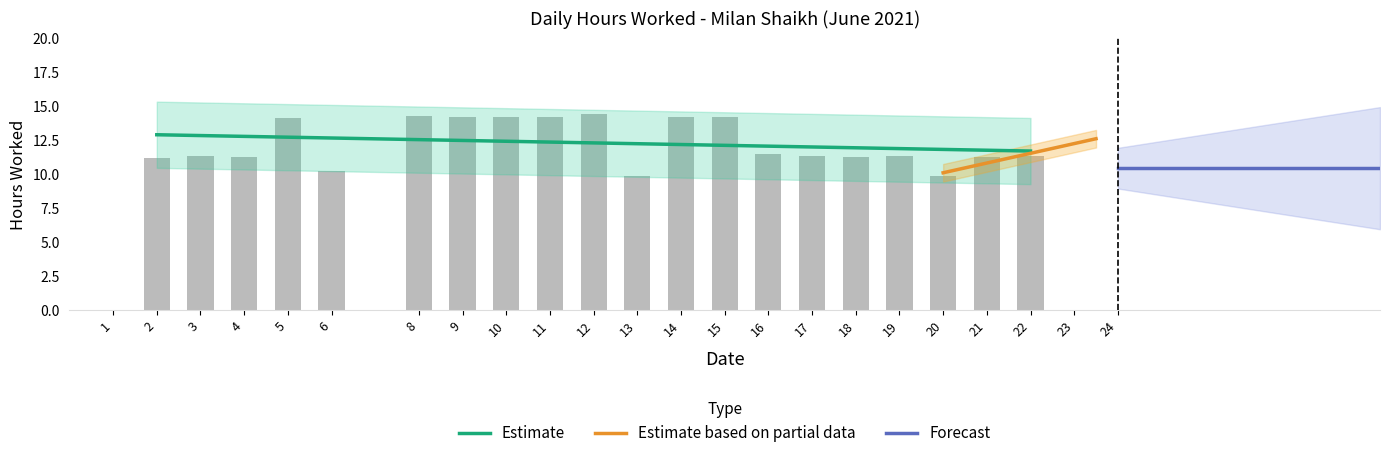

At which category does the chart reach its peak across all series?

12